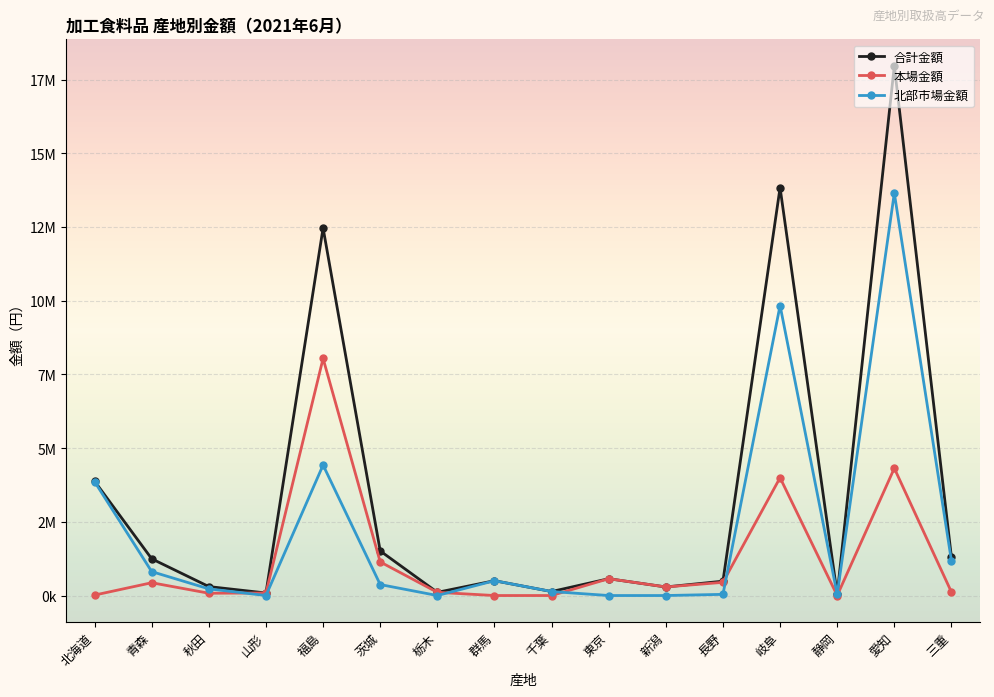

What are all the series names shown in the legend?

合計金額, 本場金額, 北部市場金額